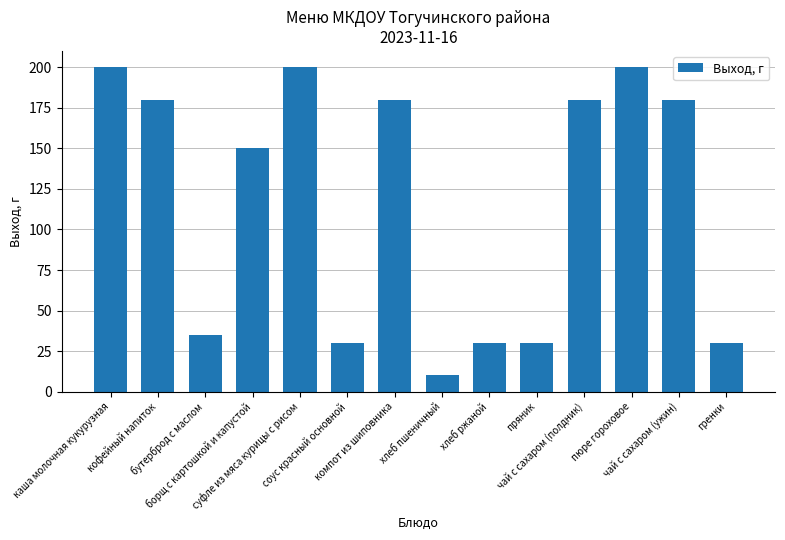

What is the minimum value shown in the chart?

10